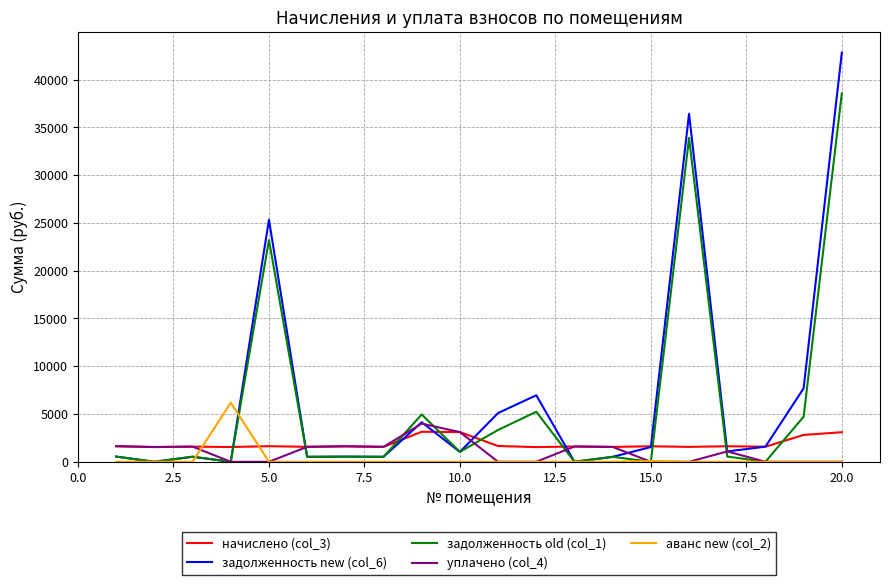

True or false: аванс new (col_2) and начислено (col_3) cross at least once.

True